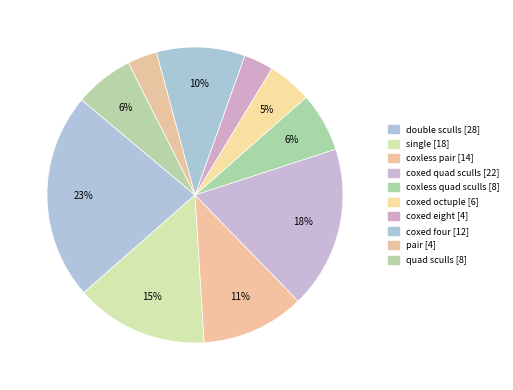

Count the number of slices in the pie.

10